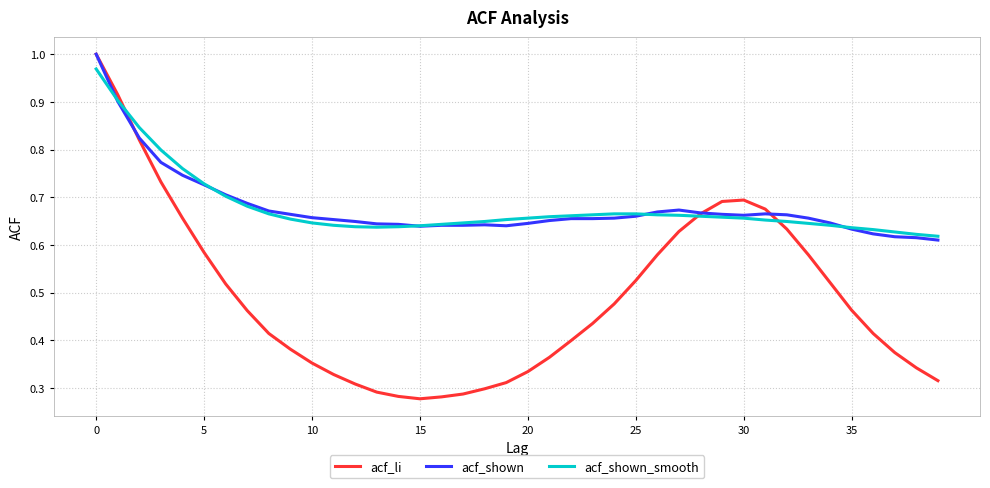

Which series has the widest spread of values?

acf_li